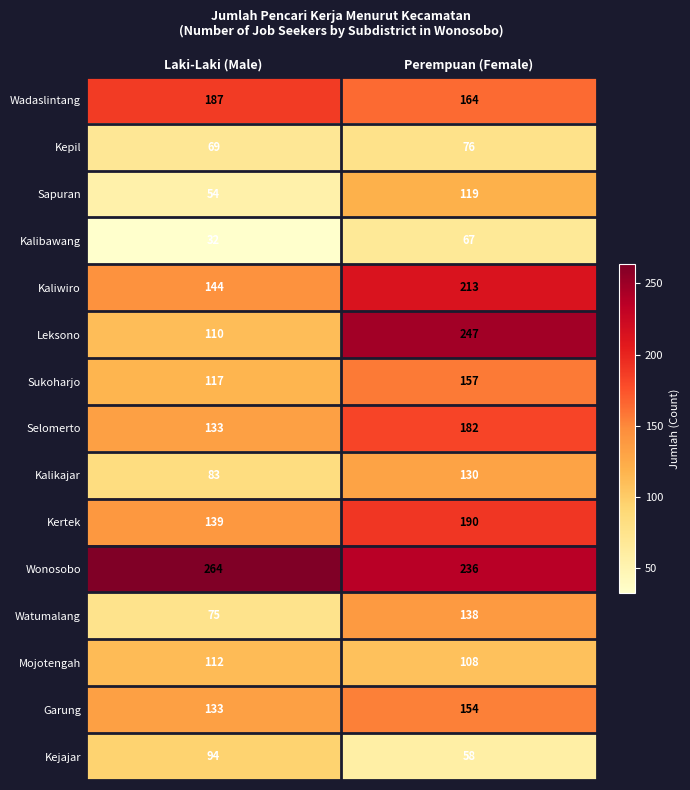

Reading left to right, what are all the values shown in this chart?

Wadaslintang: Laki-Laki (Male)=187	Perempuan (Female)=164
Kepil: Laki-Laki (Male)=69	Perempuan (Female)=76
Sapuran: Laki-Laki (Male)=54	Perempuan (Female)=119
Kalibawang: Laki-Laki (Male)=32	Perempuan (Female)=67
Kaliwiro: Laki-Laki (Male)=144	Perempuan (Female)=213
Leksono: Laki-Laki (Male)=110	Perempuan (Female)=247
Sukoharjo: Laki-Laki (Male)=117	Perempuan (Female)=157
Selomerto: Laki-Laki (Male)=133	Perempuan (Female)=182
Kalikajar: Laki-Laki (Male)=83	Perempuan (Female)=130
Kertek: Laki-Laki (Male)=139	Perempuan (Female)=190
Wonosobo: Laki-Laki (Male)=264	Perempuan (Female)=236
Watumalang: Laki-Laki (Male)=75	Perempuan (Female)=138
Mojotengah: Laki-Laki (Male)=112	Perempuan (Female)=108
Garung: Laki-Laki (Male)=133	Perempuan (Female)=154
Kejajar: Laki-Laki (Male)=94	Perempuan (Female)=58